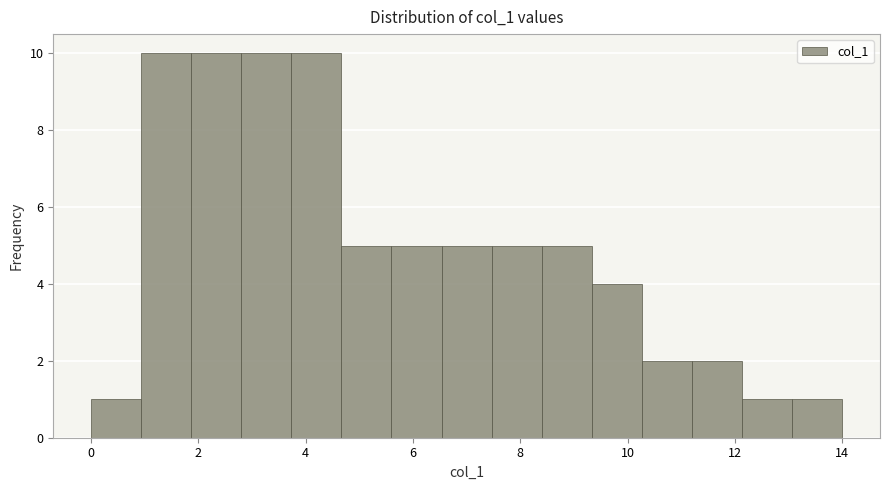

How tall is the bar that spans 0.0 to 1.0 on the x-axis? Neither the bar edges nor the heights are printed on the chart, so give them approximately, as read against the axes.

1